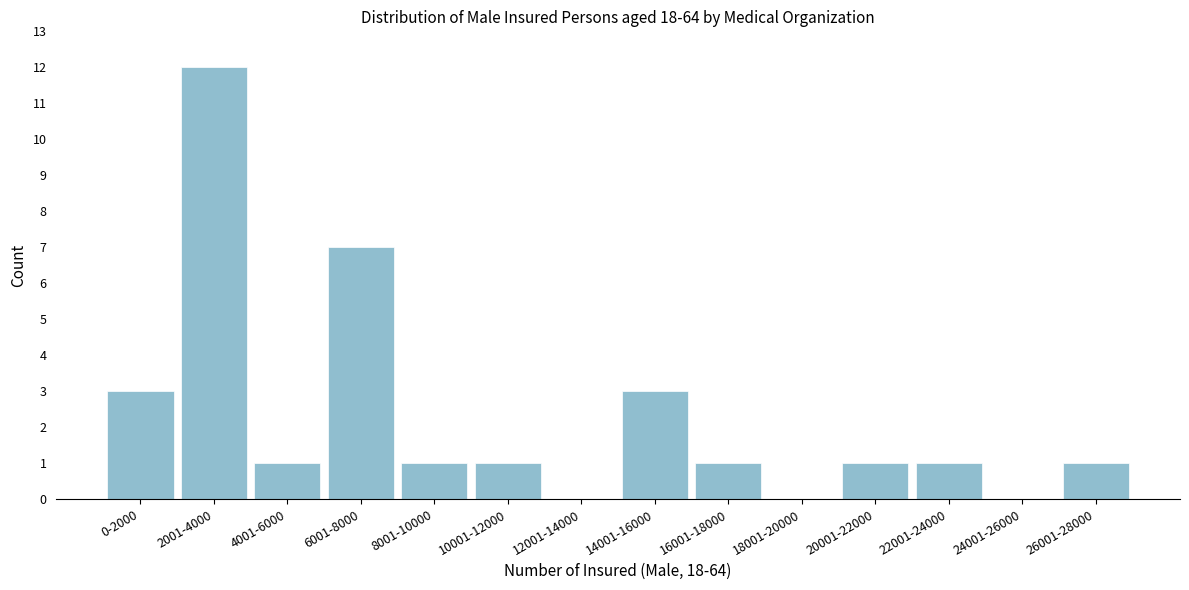

Reading right to left, list all the values displayed in this chart.

26001-28000=1	24001-26000=0	22001-24000=1	20001-22000=1	18001-20000=0	16001-18000=1	14001-16000=3	12001-14000=0	10001-12000=1	8001-10000=1	6001-8000=7	4001-6000=1	2001-4000=12	0-2000=3